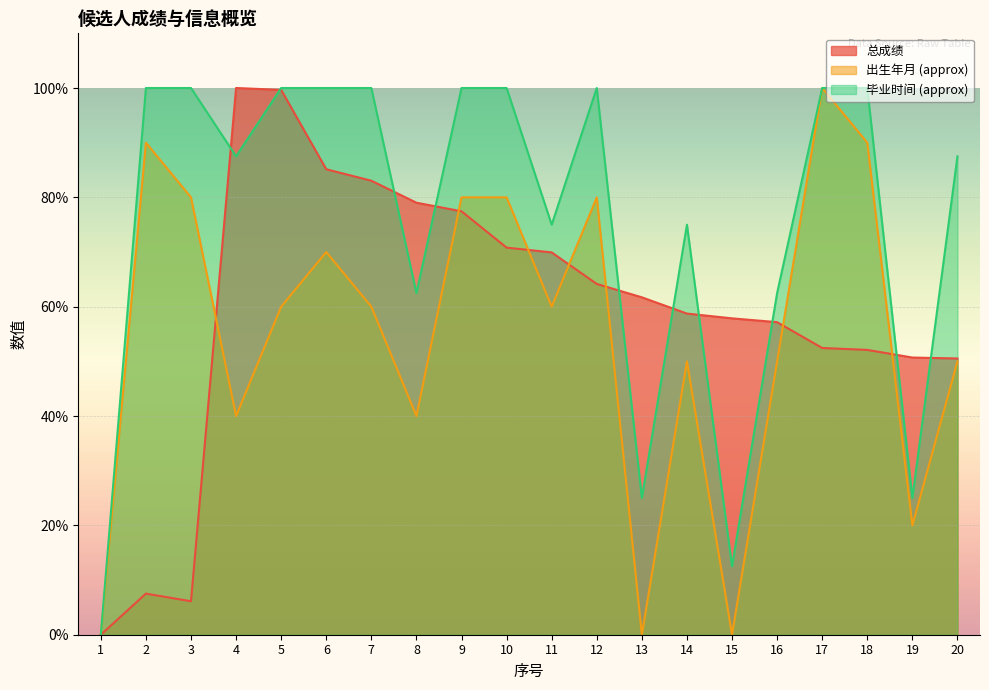

Between which two adjacent categories do 总成绩 and 出生年月 (approx) first intersect?

3 and 4